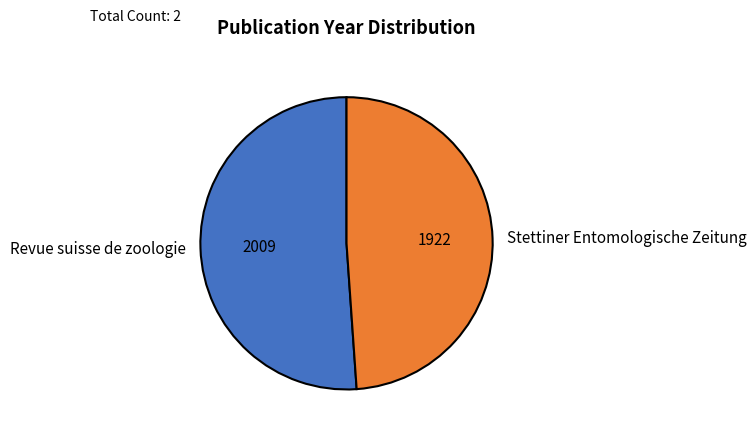

Which has a higher value, Revue suisse de zoologie or Stettiner Entomologische Zeitung?

Revue suisse de zoologie